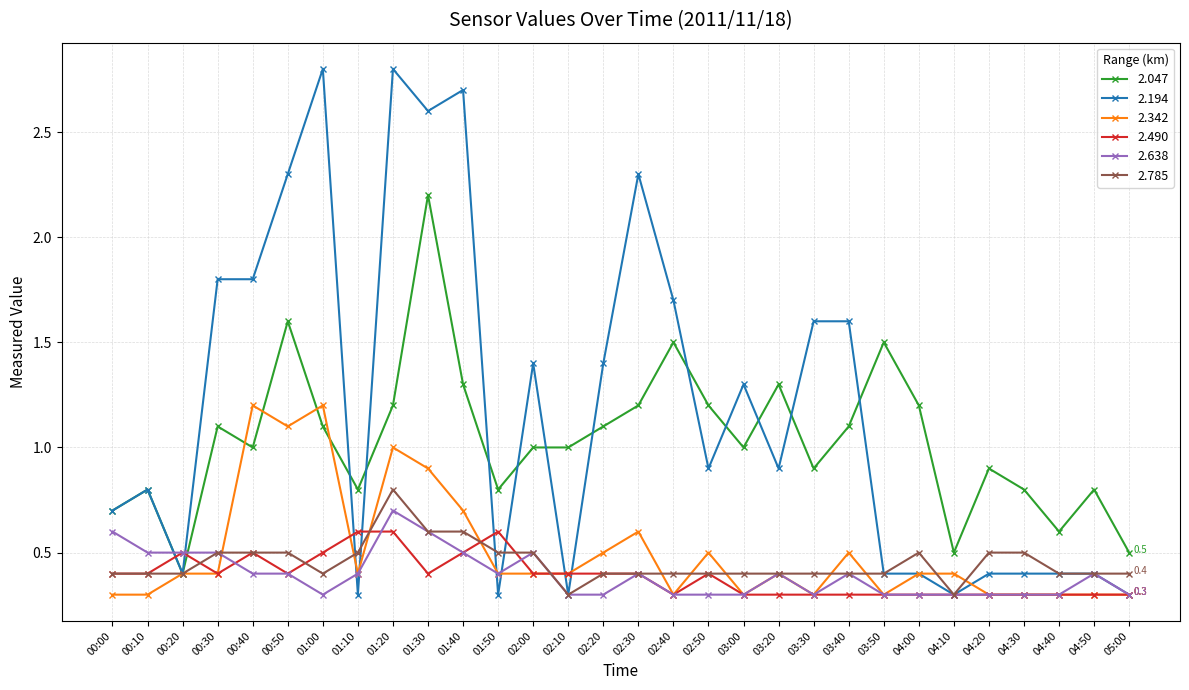

Reading left to right, extract all data points from this chart.

2.047: 00:00=0.7	00:10=0.8	00:20=0.4	00:30=1.1	00:40=1.0	00:50=1.6	01:00=1.1	01:10=0.8	01:20=1.2	01:30=2.2	01:40=1.3	01:50=0.8	02:00=1.0	02:10=1.0	02:20=1.1	02:30=1.2	02:40=1.5	02:50=1.2	03:00=1.0	03:20=1.3	03:30=0.9	03:40=1.1	03:50=1.5	04:00=1.2	04:10=0.5	04:20=0.9	04:30=0.8	04:40=0.6	04:50=0.8	05:00=0.5
2.194: 00:00=0.7	00:10=0.8	00:20=0.4	00:30=1.8	00:40=1.8	00:50=2.3	01:00=2.8	01:10=0.3	01:20=2.8	01:30=2.6	01:40=2.7	01:50=0.3	02:00=1.4	02:10=0.3	02:20=1.4	02:30=2.3	02:40=1.7	02:50=0.9	03:00=1.3	03:20=0.9	03:30=1.6	03:40=1.6	03:50=0.4	04:00=0.4	04:10=0.3	04:20=0.4	04:30=0.4	04:40=0.4	04:50=0.4	05:00=0.3
2.342: 00:00=0.3	00:10=0.3	00:20=0.4	00:30=0.4	00:40=1.2	00:50=1.1	01:00=1.2	01:10=0.4	01:20=1.0	01:30=0.9	01:40=0.7	01:50=0.4	02:00=0.4	02:10=0.4	02:20=0.5	02:30=0.6	02:40=0.3	02:50=0.5	03:00=0.3	03:20=0.4	03:30=0.3	03:40=0.5	03:50=0.3	04:00=0.4	04:10=0.4	04:20=0.3	04:30=0.3	04:40=0.3	04:50=0.3	05:00=0.3
2.490: 00:00=0.4	00:10=0.4	00:20=0.5	00:30=0.4	00:40=0.5	00:50=0.4	01:00=0.5	01:10=0.6	01:20=0.6	01:30=0.4	01:40=0.5	01:50=0.6	02:00=0.4	02:10=0.4	02:20=0.4	02:30=0.4	02:40=0.3	02:50=0.4	03:00=0.3	03:20=0.3	03:30=0.3	03:40=0.3	03:50=0.3	04:00=0.3	04:10=0.3	04:20=0.3	04:30=0.3	04:40=0.3	04:50=0.3	05:00=0.3
2.638: 00:00=0.6	00:10=0.5	00:20=0.5	00:30=0.5	00:40=0.4	00:50=0.4	01:00=0.3	01:10=0.4	01:20=0.7	01:30=0.6	01:40=0.5	01:50=0.4	02:00=0.5	02:10=0.3	02:20=0.3	02:30=0.4	02:40=0.3	02:50=0.3	03:00=0.3	03:20=0.4	03:30=0.3	03:40=0.4	03:50=0.3	04:00=0.3	04:10=0.3	04:20=0.3	04:30=0.3	04:40=0.3	04:50=0.4	05:00=0.3
2.785: 00:00=0.4	00:10=0.4	00:20=0.4	00:30=0.5	00:40=0.5	00:50=0.5	01:00=0.4	01:10=0.5	01:20=0.8	01:30=0.6	01:40=0.6	01:50=0.5	02:00=0.5	02:10=0.3	02:20=0.4	02:30=0.4	02:40=0.4	02:50=0.4	03:00=0.4	03:20=0.4	03:30=0.4	03:40=0.4	03:50=0.4	04:00=0.5	04:10=0.3	04:20=0.5	04:30=0.5	04:40=0.4	04:50=0.4	05:00=0.4